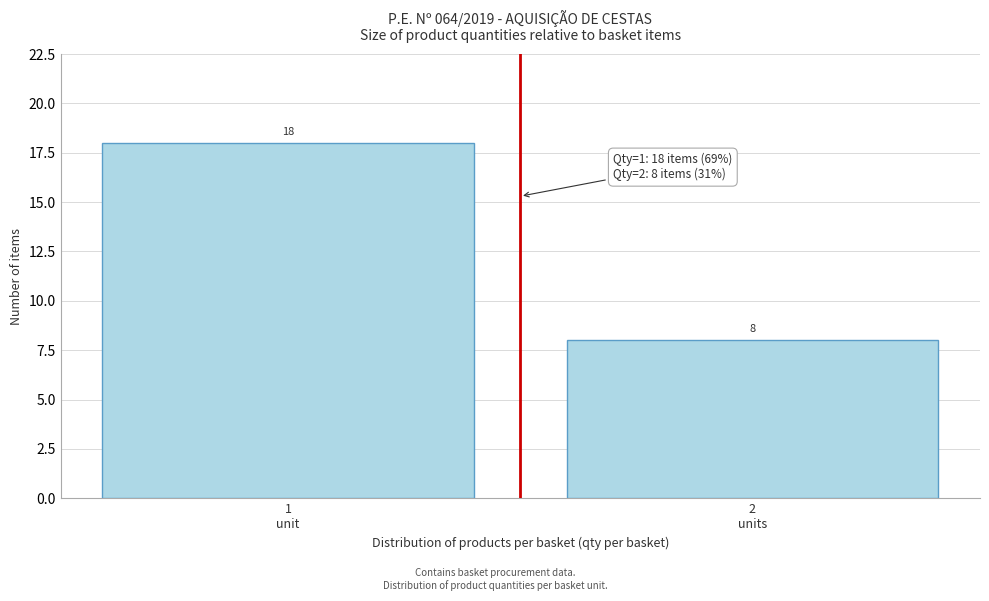

Reading right to left, transcribe all the data shown in this chart.

8	18